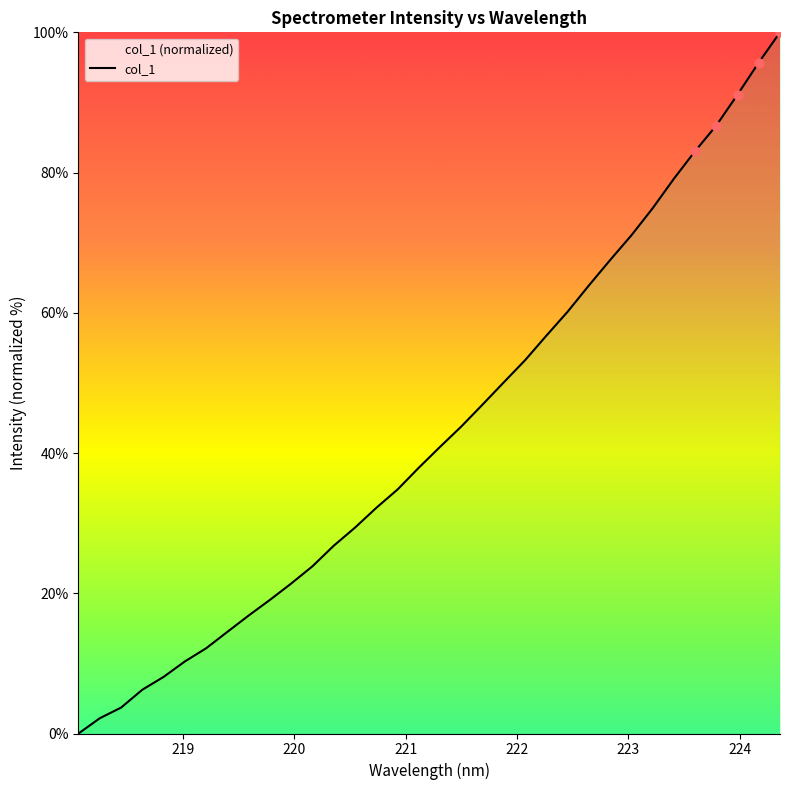

What is the greatest value displayed?

100.0